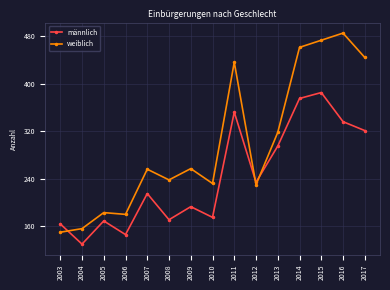

What is the minimum value for männlich?

130